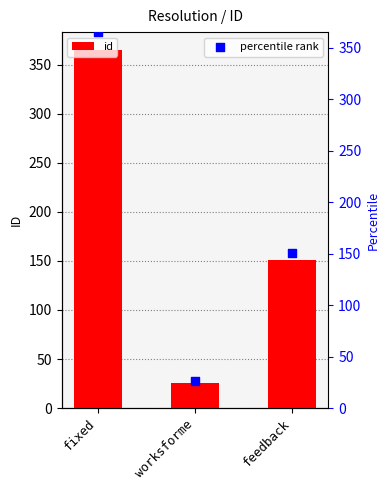

Which series contains the highest Y value?

id